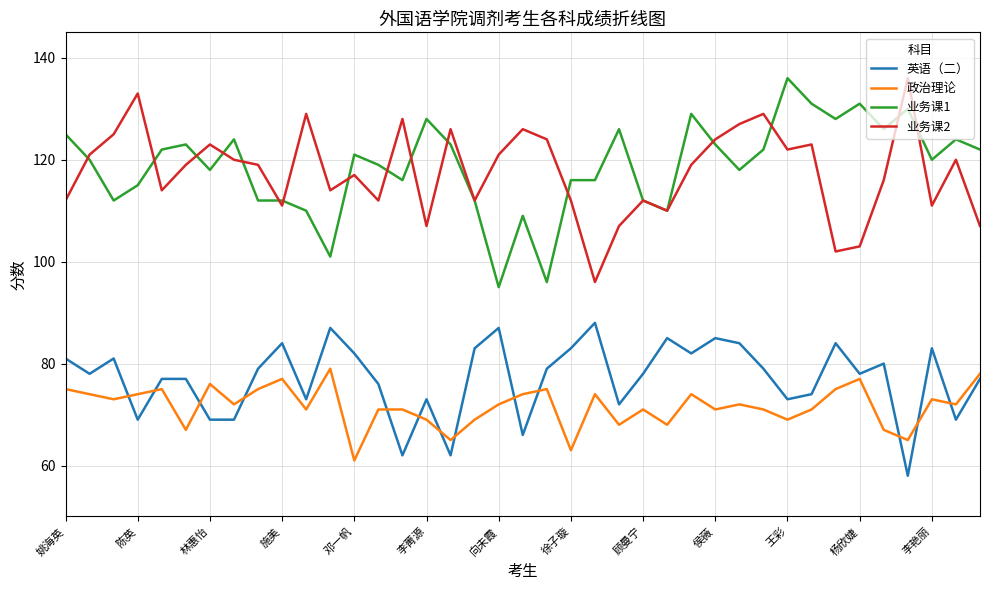

Does the chart display data point markers on the line(s)?

No